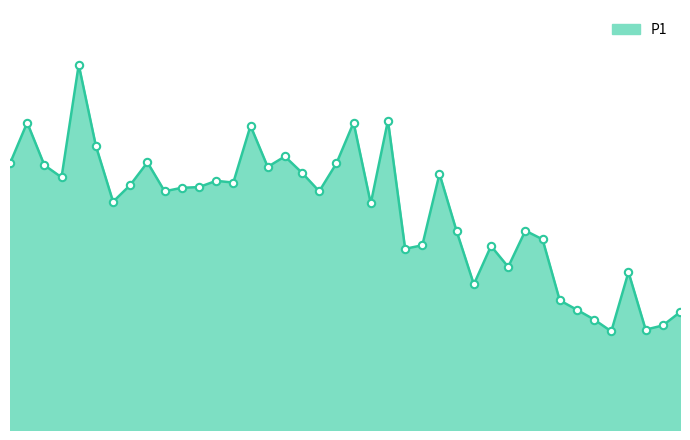

Does the chart have visible grid lines?

No